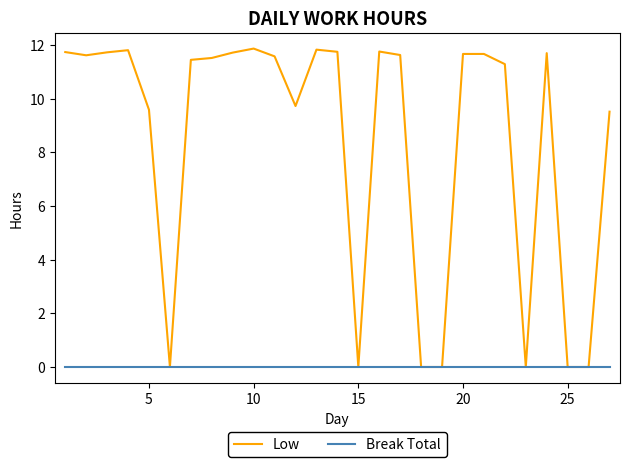

List the series in order of their peak value, lowest first.

Break Total, Low